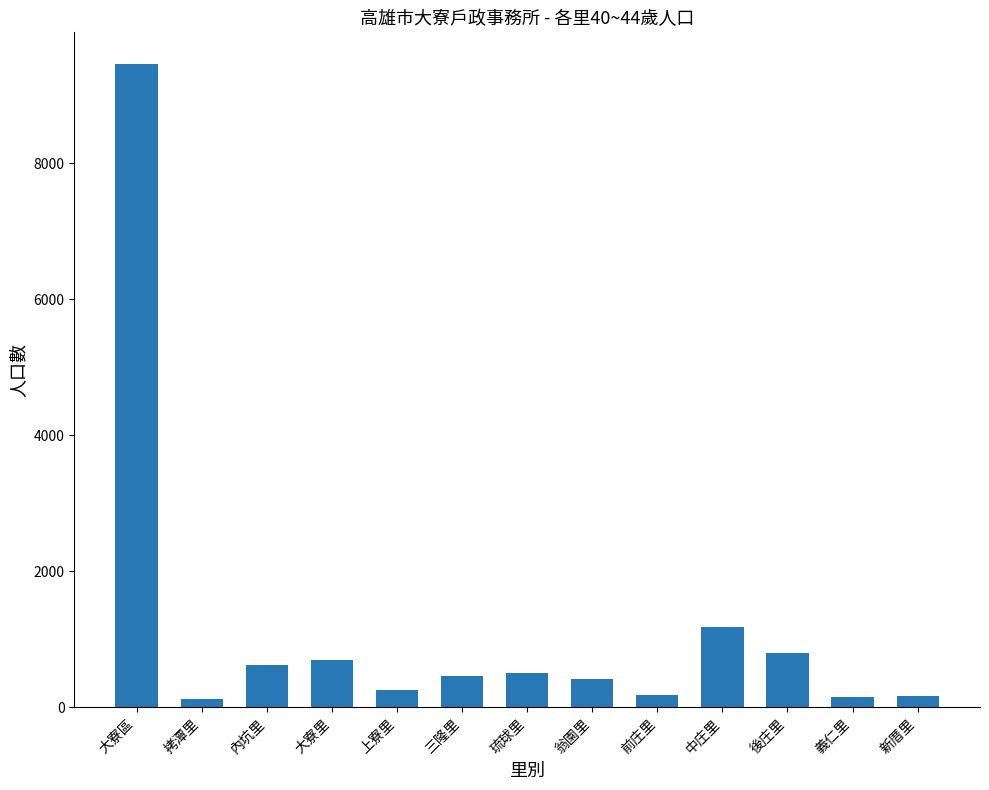

True or false: the data shows 257 at 上寮里.

True